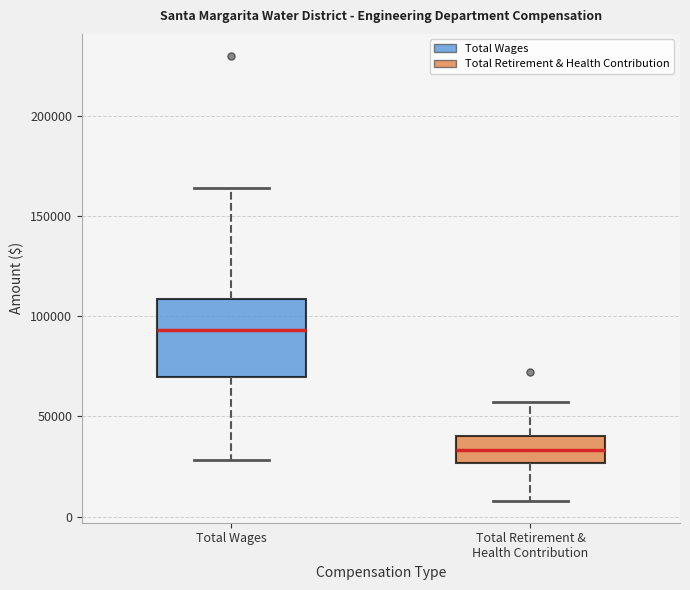

Which box is the tallest, from its lower edge to its upper edge?

Total Wages